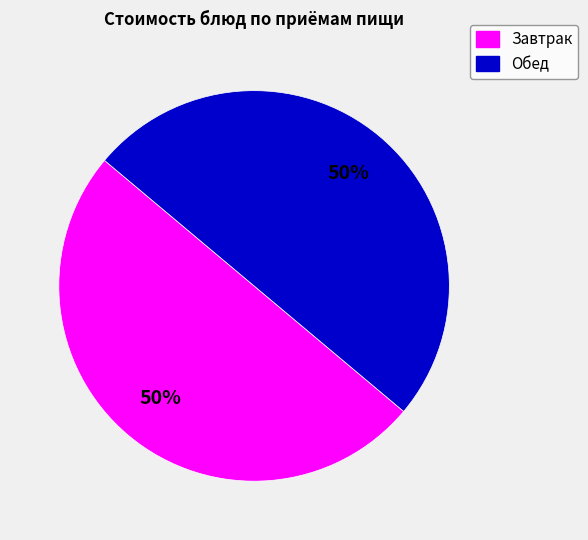

To the nearest percent, what is the average slice percentage?

50%